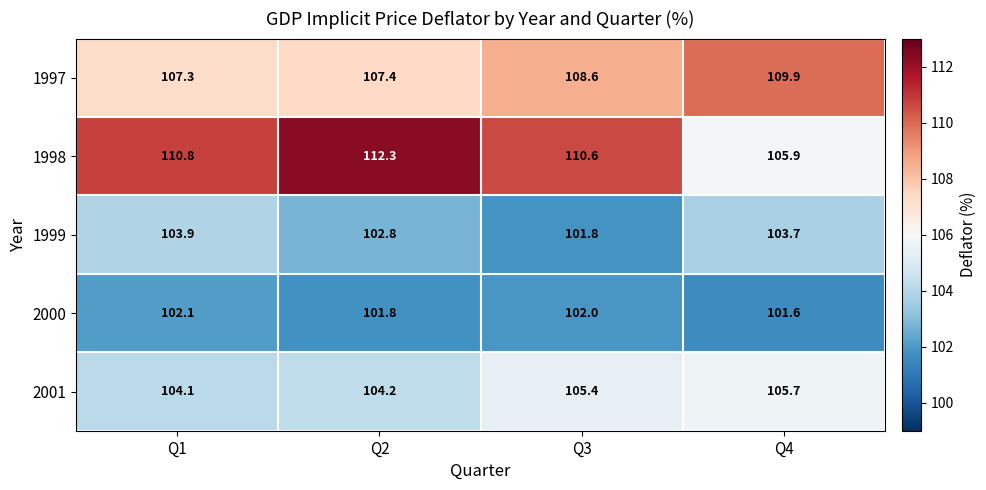

The 1998 series shows 112.3 at Q2. True or false?

True